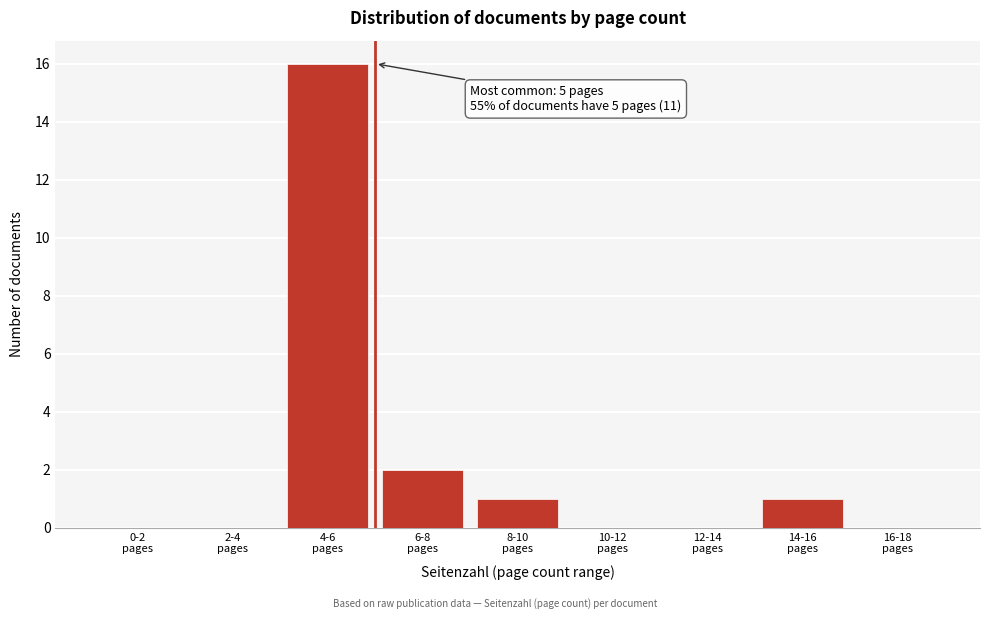

What is the sum of all values?

20